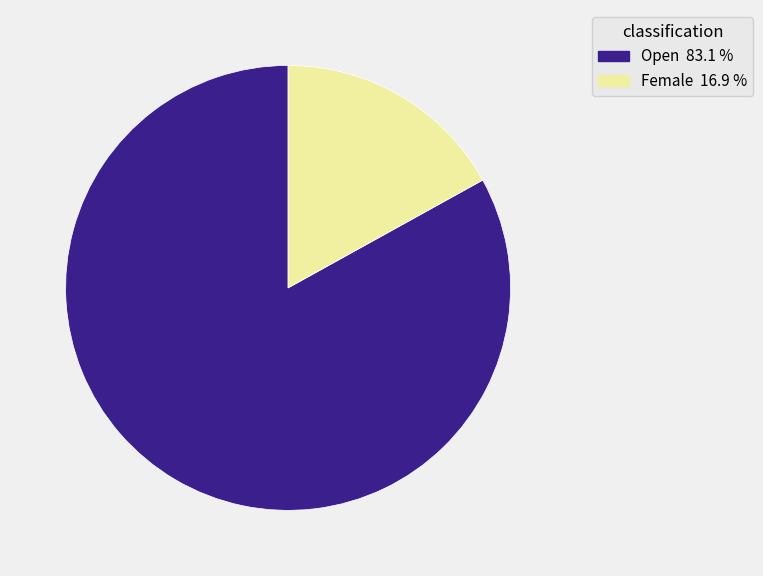

Approximately how many times larger is the value at Female compared to Open?

0.2